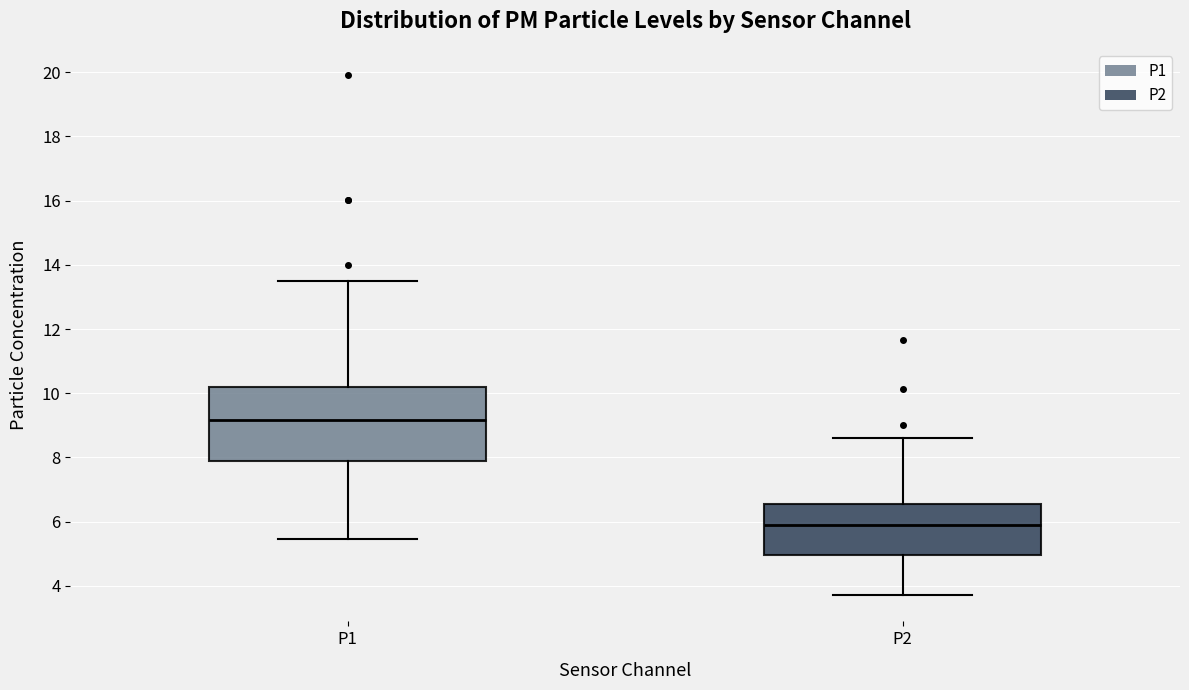

Comparing the boxes themselves (not the whiskers), which one is the tallest?

P1